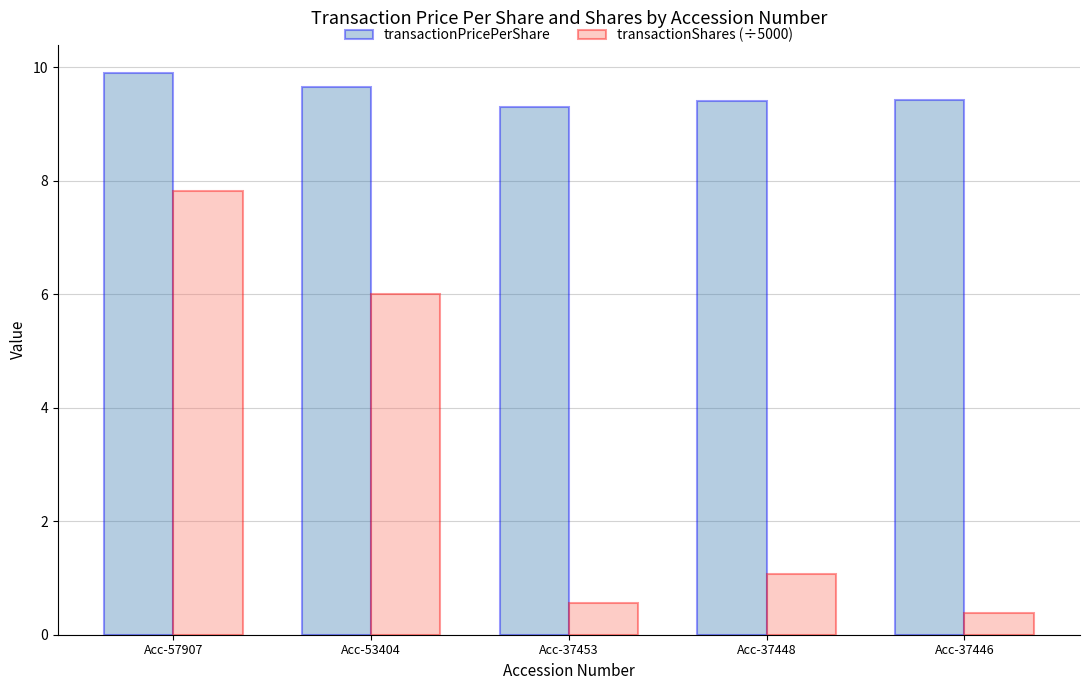

What is the value of the transactionShares (÷5000) bar at the 5th from the left?

0.4